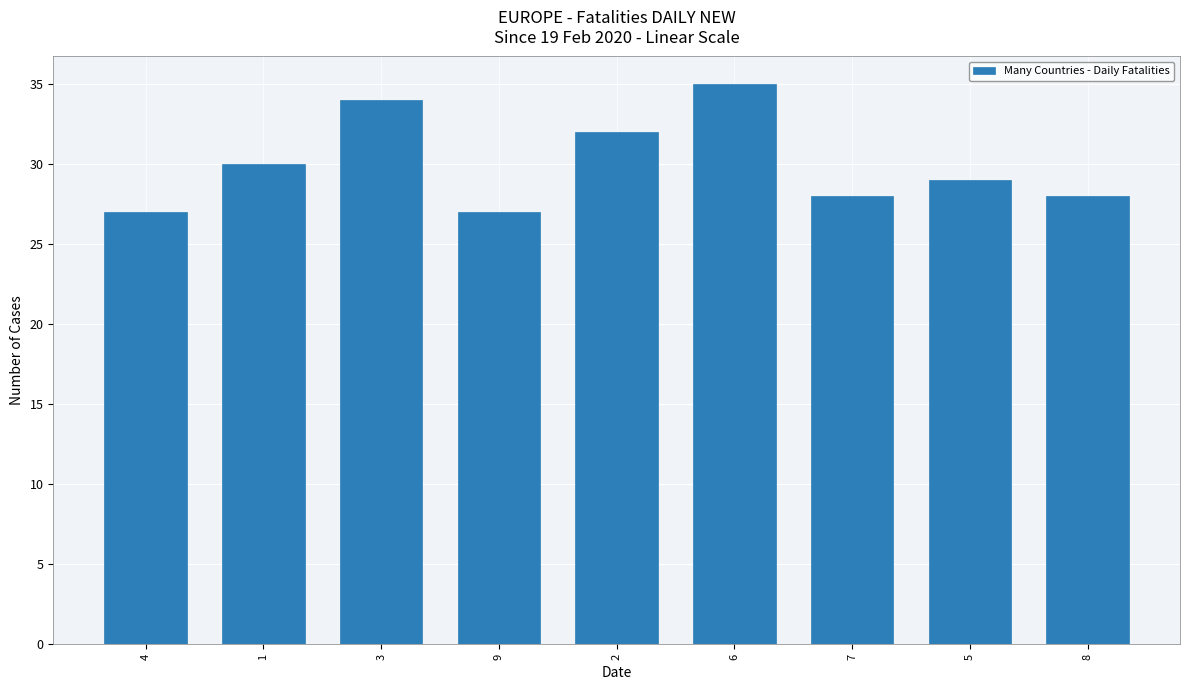

True or false: the data shows 35 at 6.

True